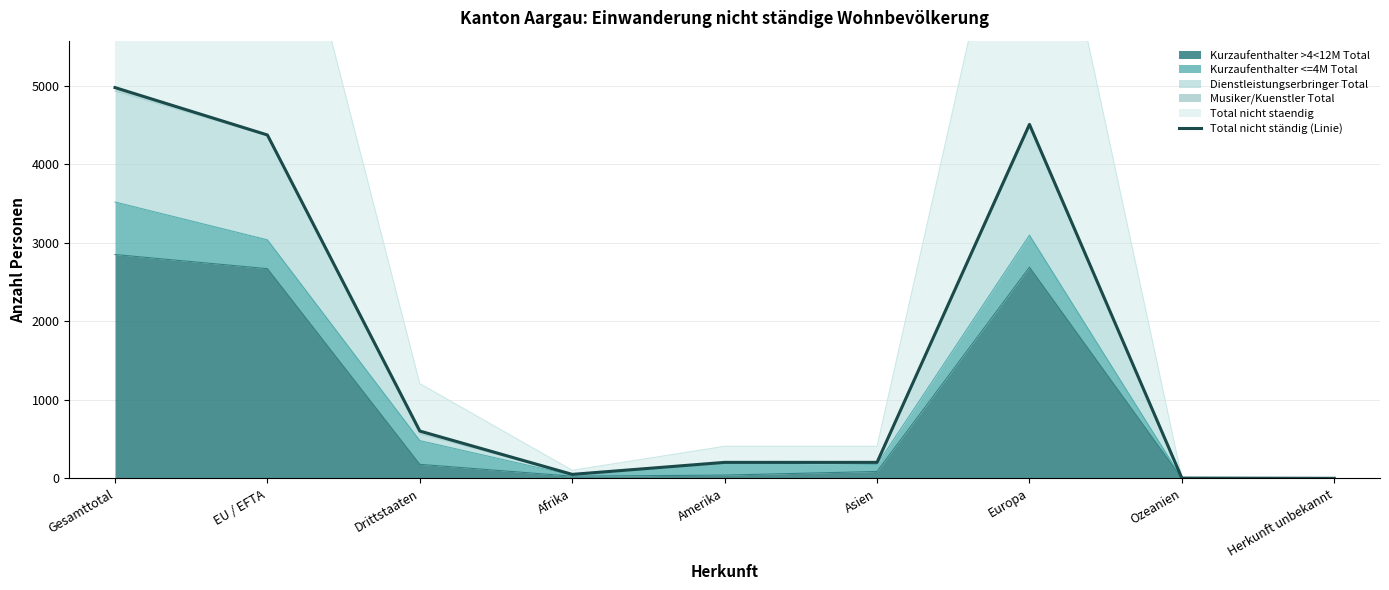

Reading right to left, extract all data points from this chart.

2	5	4511	205	205	52	604	4376	4980